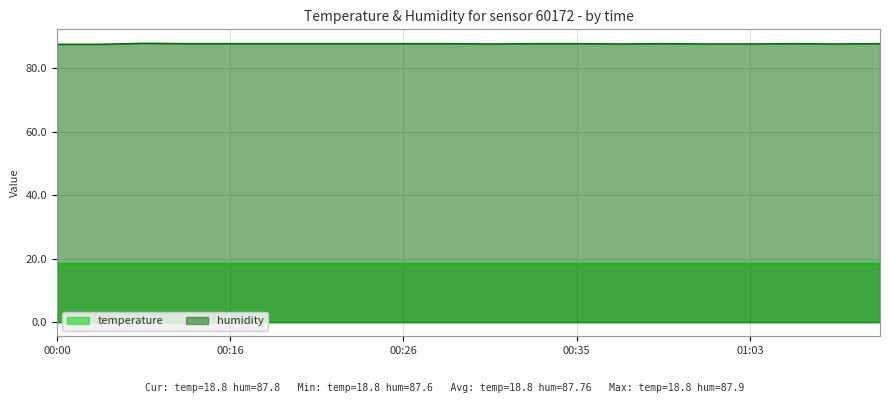

How many interior local valleys (lower than both neighbors) does the data have?

3